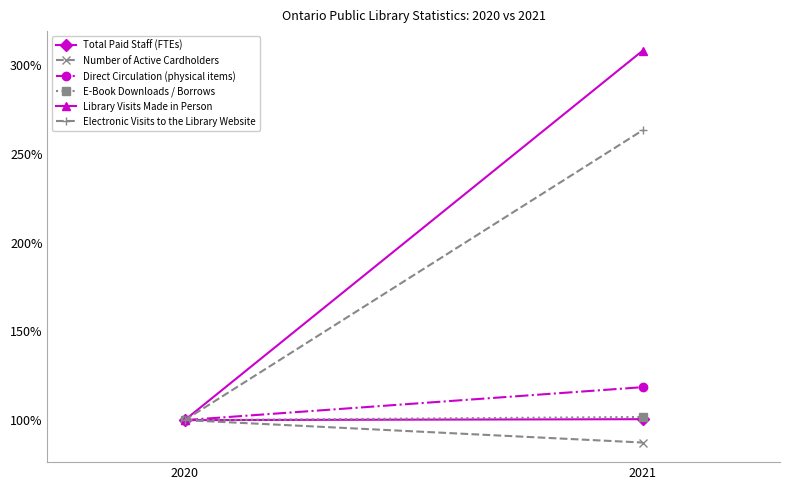

How many lines are shown in the chart?

6